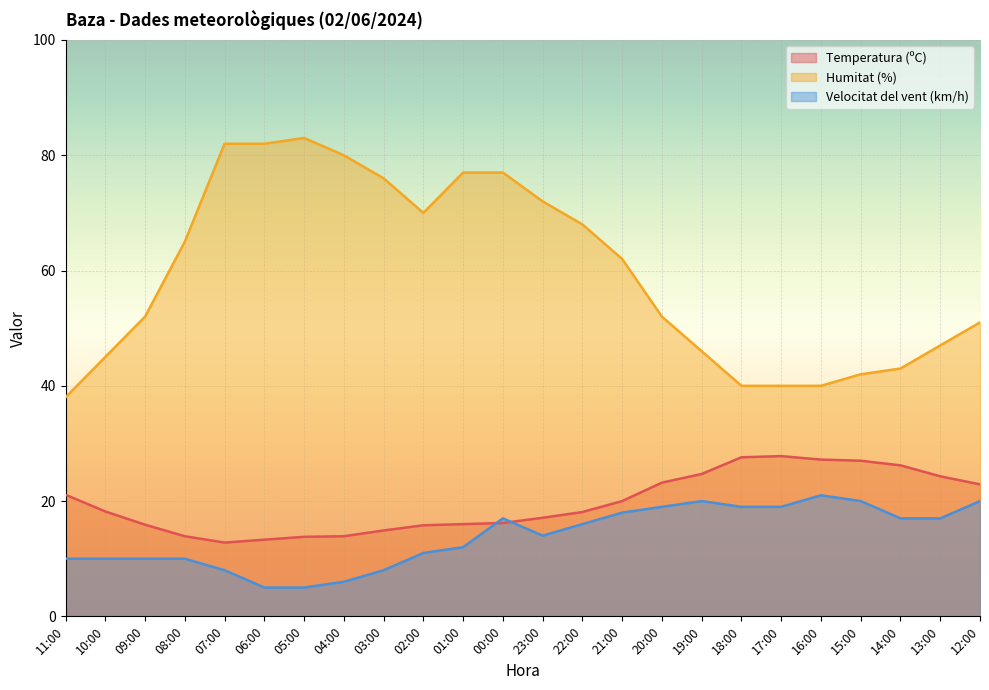

True or false: Humitat (%) and Temperatura (ºC) intersect in this chart.

False